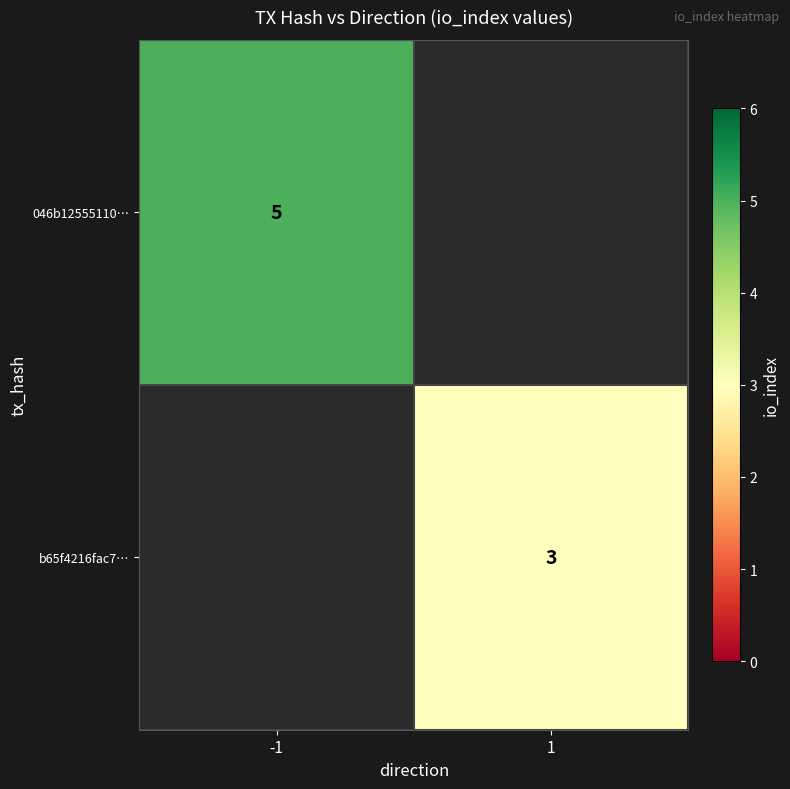

The 046b12555110… series shows 5 at -1. True or false?

True